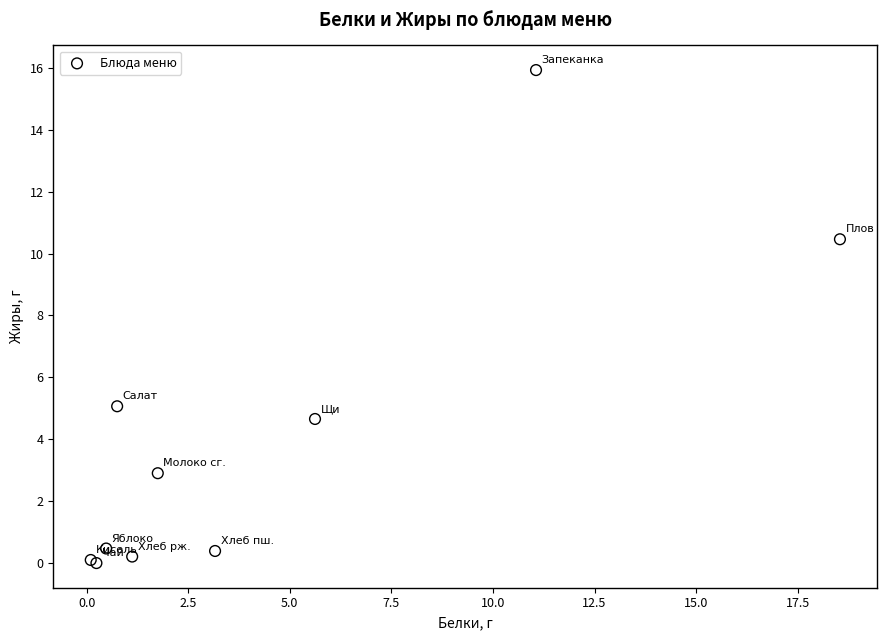

What Y value in the scatter plot is closest to 7?

5.1